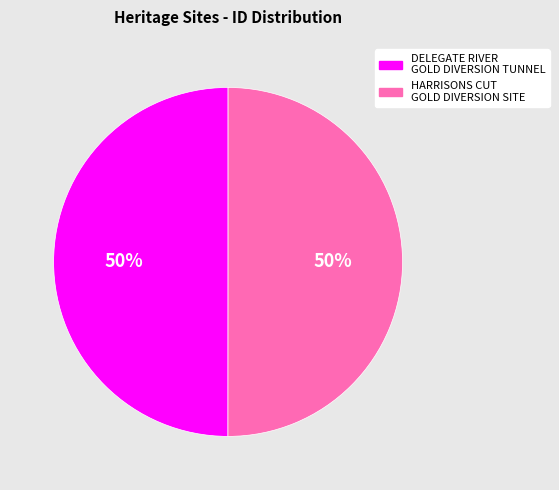

To the nearest percent, what is the combined percentage of DELEGATE RIVER GOLD DIVERSION TUNNEL and HARRISONS CUT GOLD DIVERSION SITE?

100%